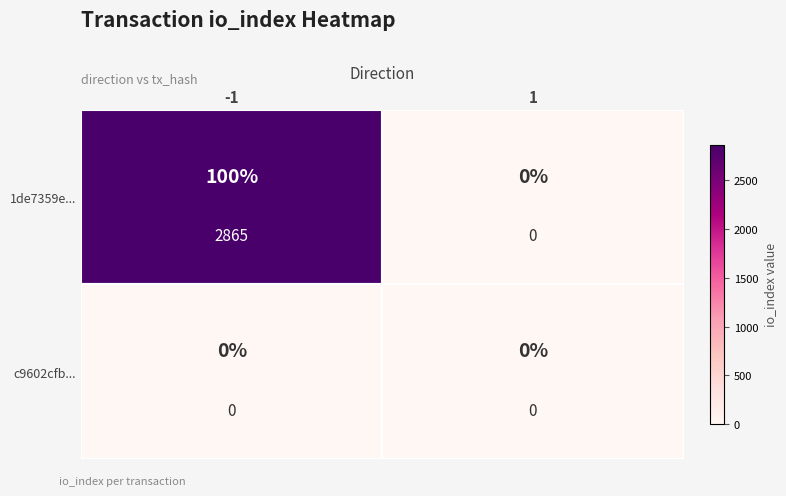

At which category does the chart reach its minimum across all series?

1